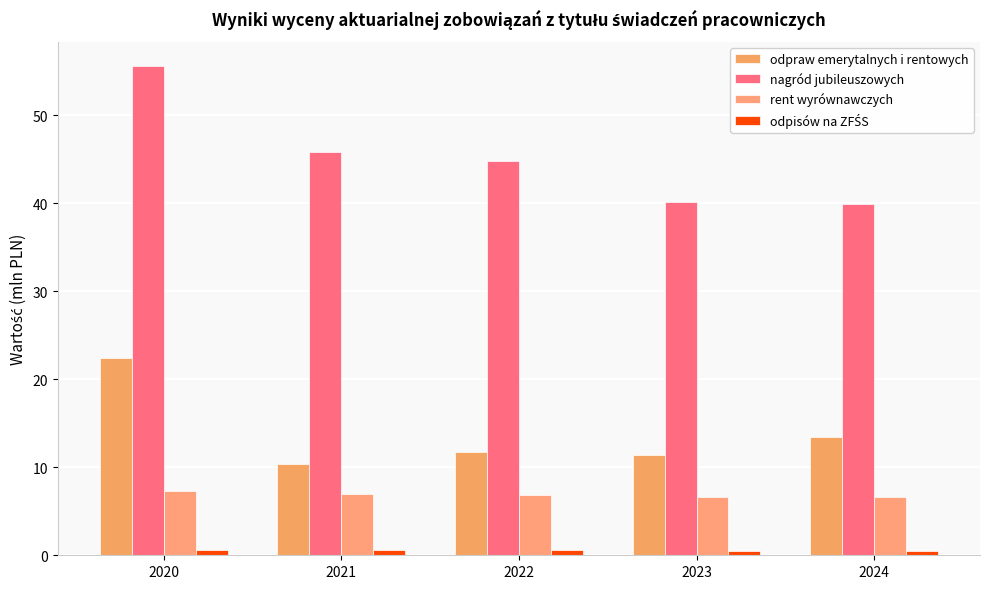

How many distinct data groups are displayed?

4